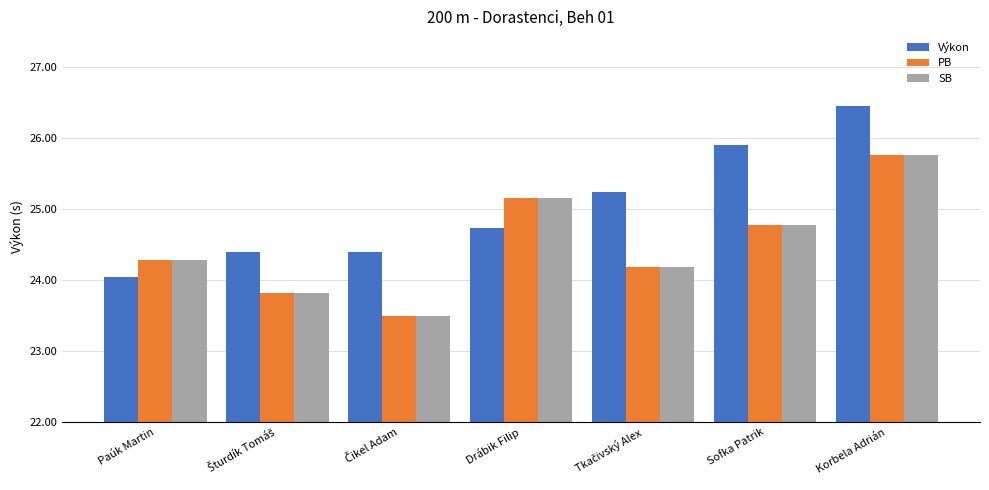

What is the sum of the PB values at Korbela Adrián and Drábik Filip?

50.9